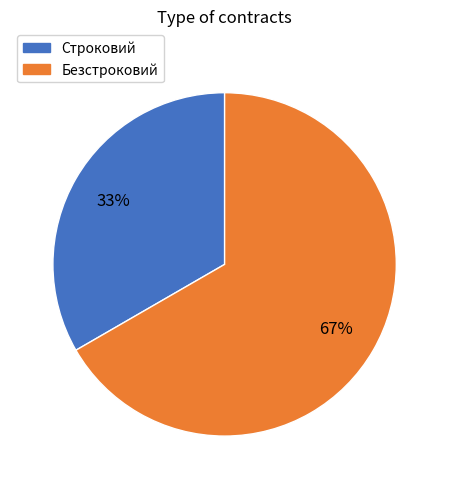

Combined, do Строковий and Безстроковий account for over 50%?

Yes